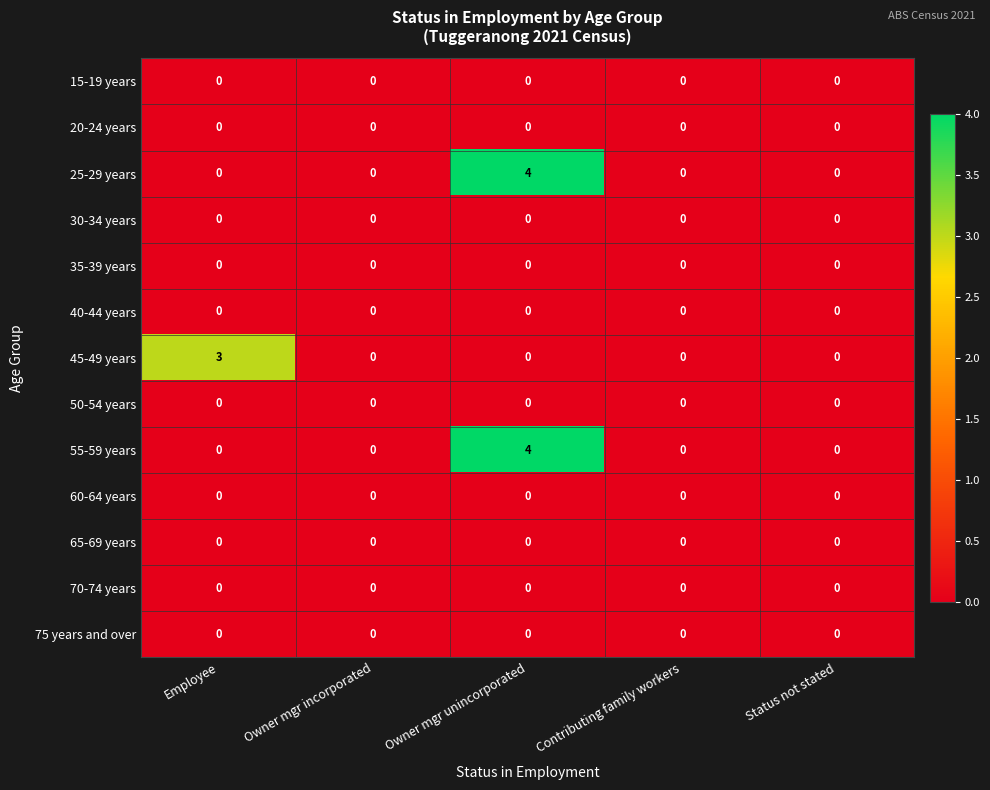

Between Employee and Contributing family workers, which series saw the biggest shift?

45-49 years